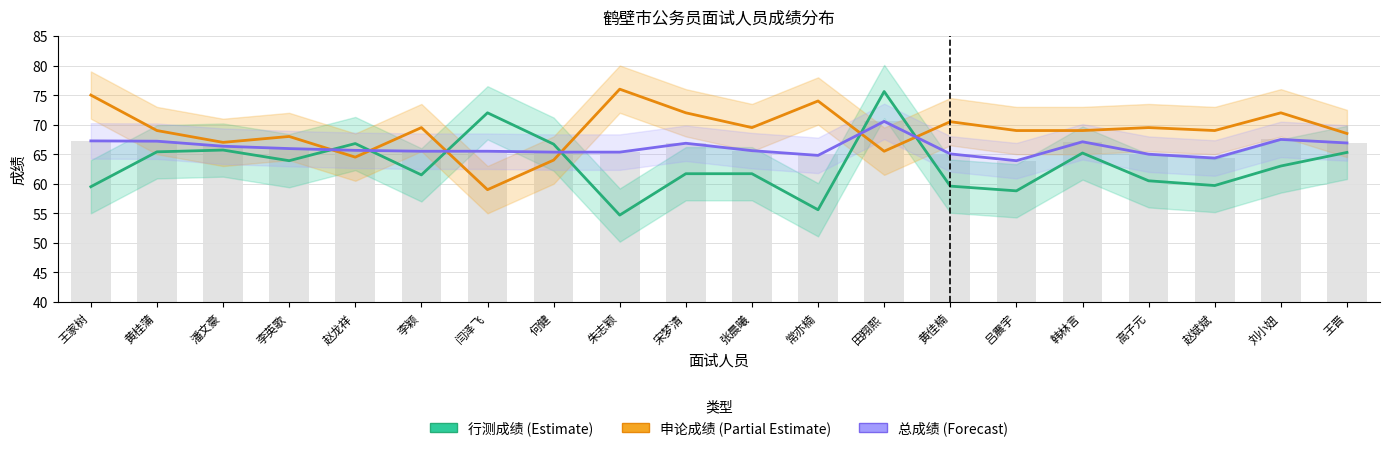

Read the 申论成绩 value at 黄佳楠.

70.5